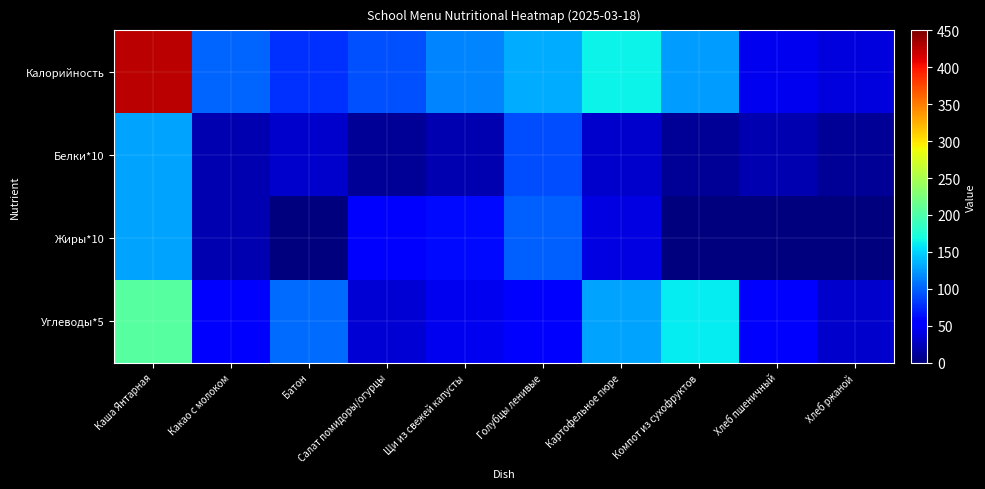

Reading left to right, what are all the values shown in this chart?

Калорийность: Каша Янтарная=426	Какао с молоком=101	Батон=79	Салат помидоры/огурцы=93	Щи из свежей капусты=116	Голубцы ленивые=133	Картофельное пюре=164	Компот из сухофруктов=126	Хлеб пшеничный=45	Хлеб ржаной=38
Белки*10: Каша Янтарная=130	Какао с молоком=20	Батон=30	Салат помидоры/огурцы=10	Щи из свежей капусты=20	Голубцы ленивые=90	Картофельное пюре=30	Компот из сухофруктов=10	Хлеб пшеничный=20	Хлеб ржаной=10
Жиры*10: Каша Янтарная=130	Какао с молоком=20	Батон=0	Салат помидоры/огурцы=50	Щи из свежей капусты=60	Голубцы ленивые=100	Картофельное пюре=40	Компот из сухофруктов=0	Хлеб пшеничный=0	Хлеб ржаной=0
Углеводы*5: Каша Янтарная=205	Какао с молоком=50	Батон=105	Салат помидоры/огурцы=35	Щи из свежей капусты=45	Голубцы ленивые=50	Картофельное пюре=130	Компот из сухофруктов=160	Хлеб пшеничный=50	Хлеб ржаной=30